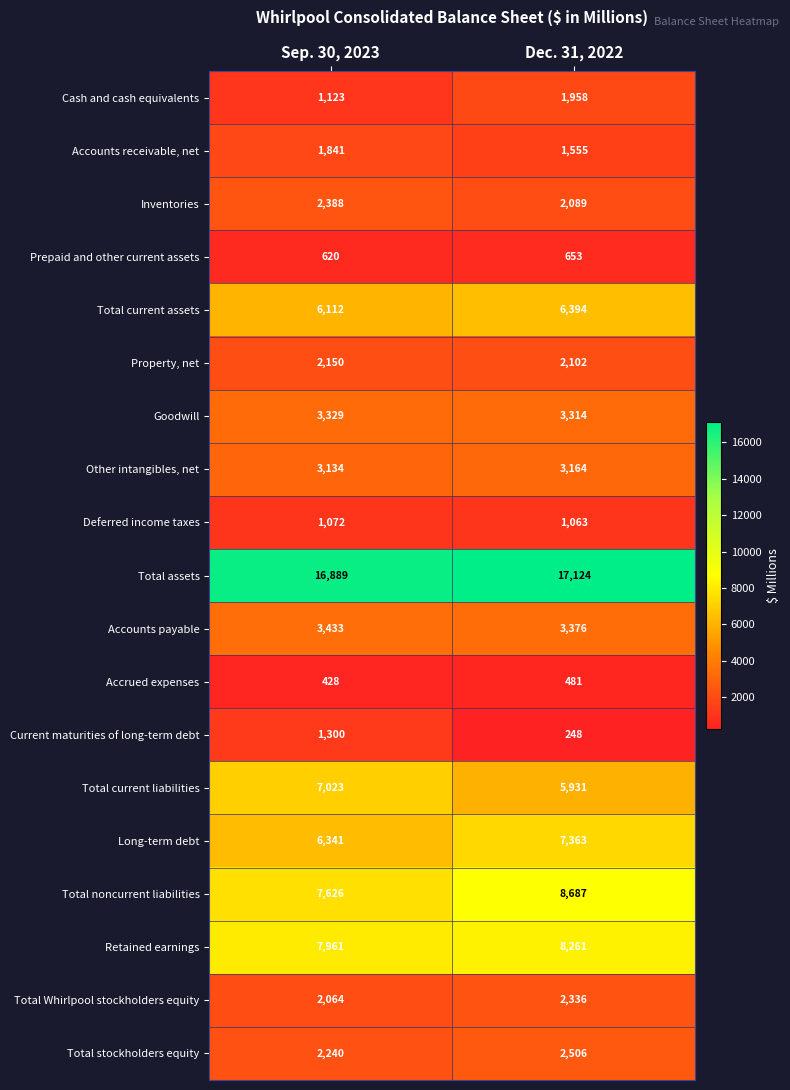

What is the average value of the Property, net series?

2126